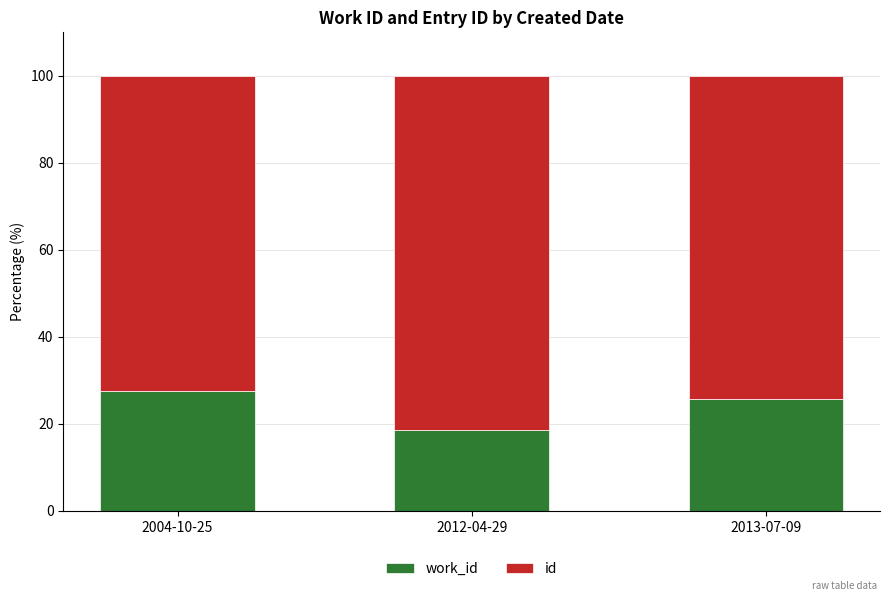

What is the total value across all series at 2012-04-29?

100.0